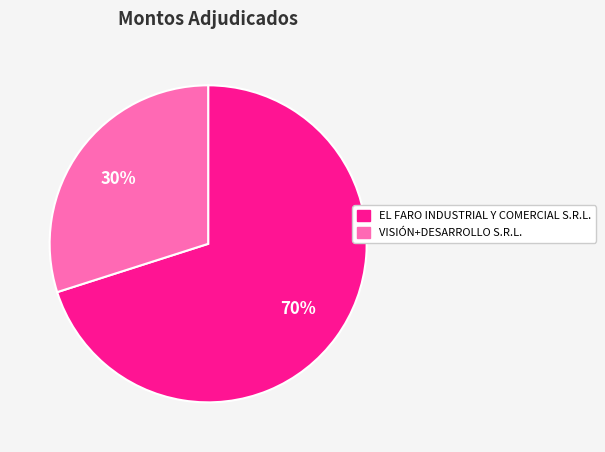

Do EL FARO INDUSTRIAL Y COMERCIAL S.R.L. and VISIÓN+DESARROLLO S.R.L. together represent more than half of the pie?

Yes